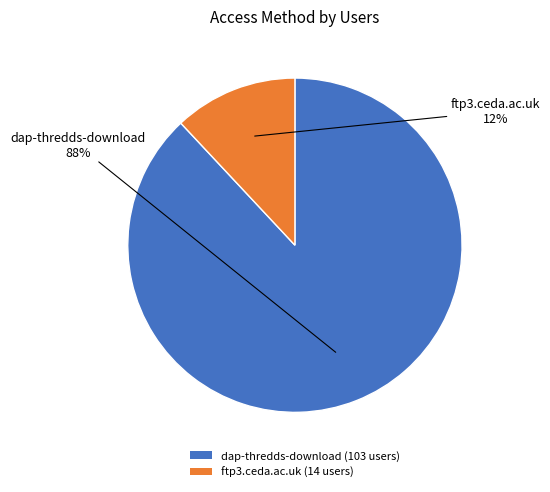

What is the smallest slice in the pie chart?

ftp3.ceda.ac.uk